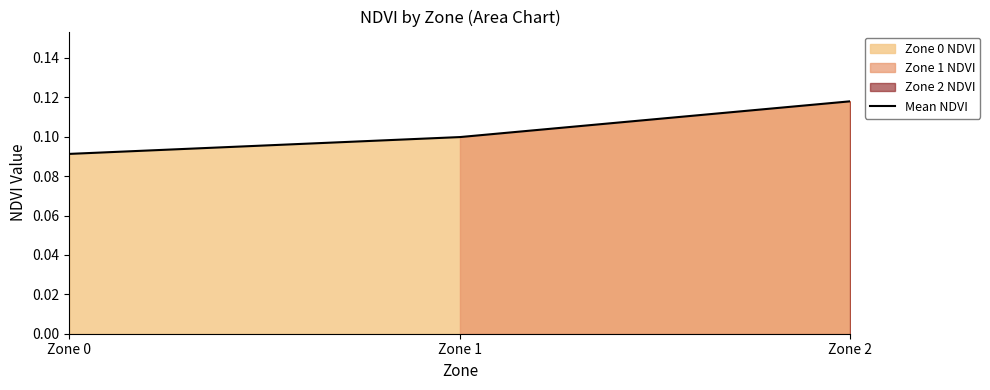

Which label corresponds to the largest value in the chart?

Zone 2